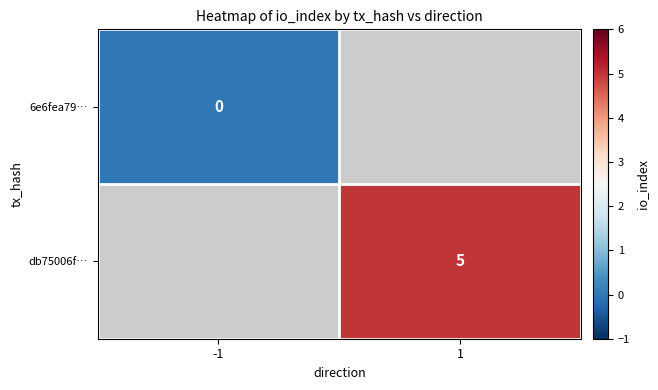

The db75006f… series shows 3 at 1. True or false?

False